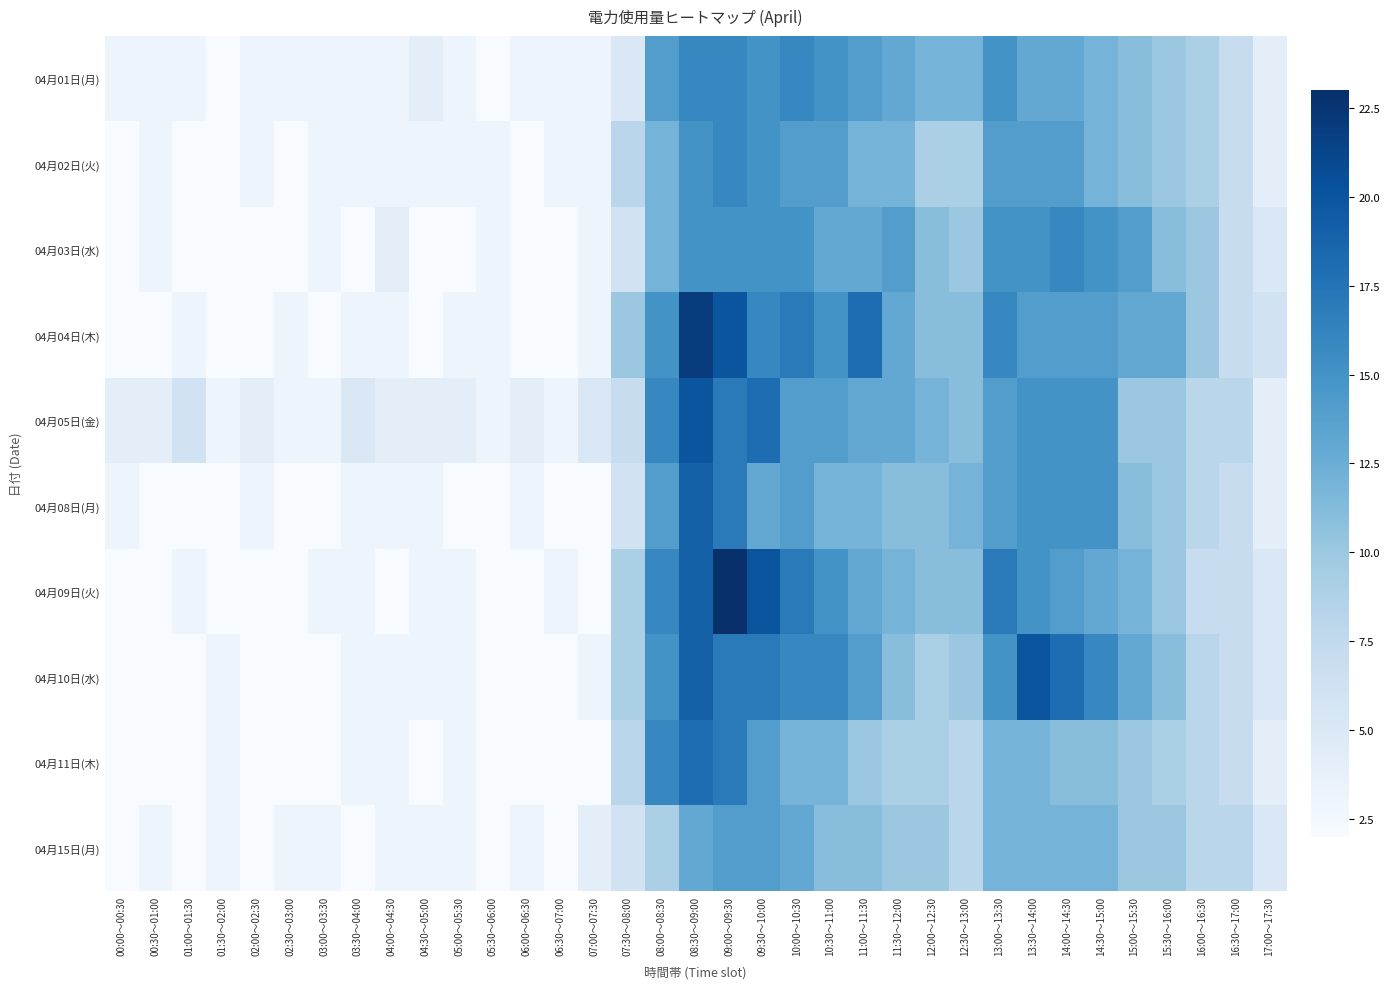

Which series has the widest spread of values?

04月09日(火)